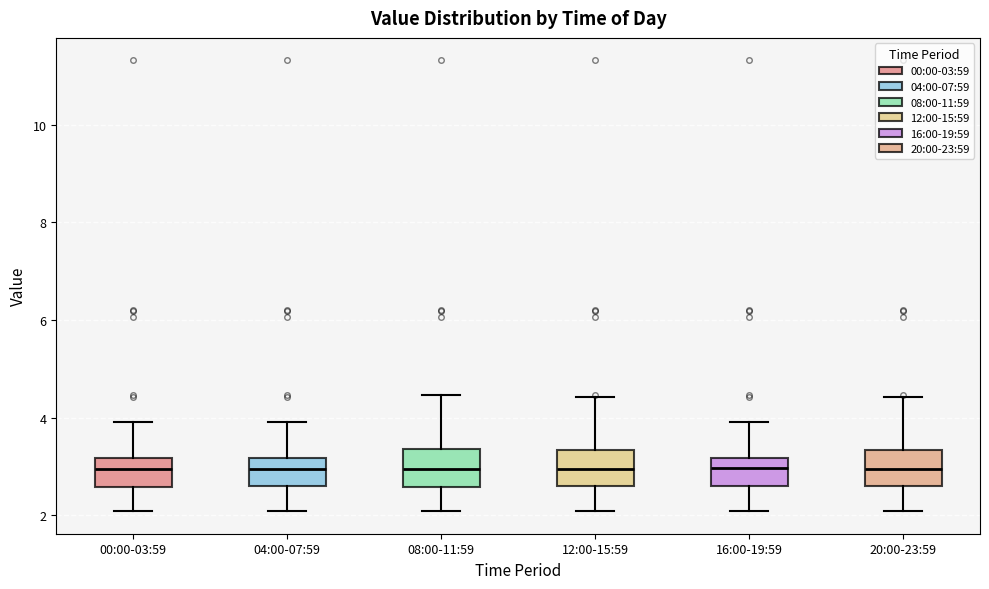

Where does the upper whisker of the box for 04:00-07:59 end on the y-axis? The values are not printed on the chart, so give them approximately, as read against the axis.

4.0